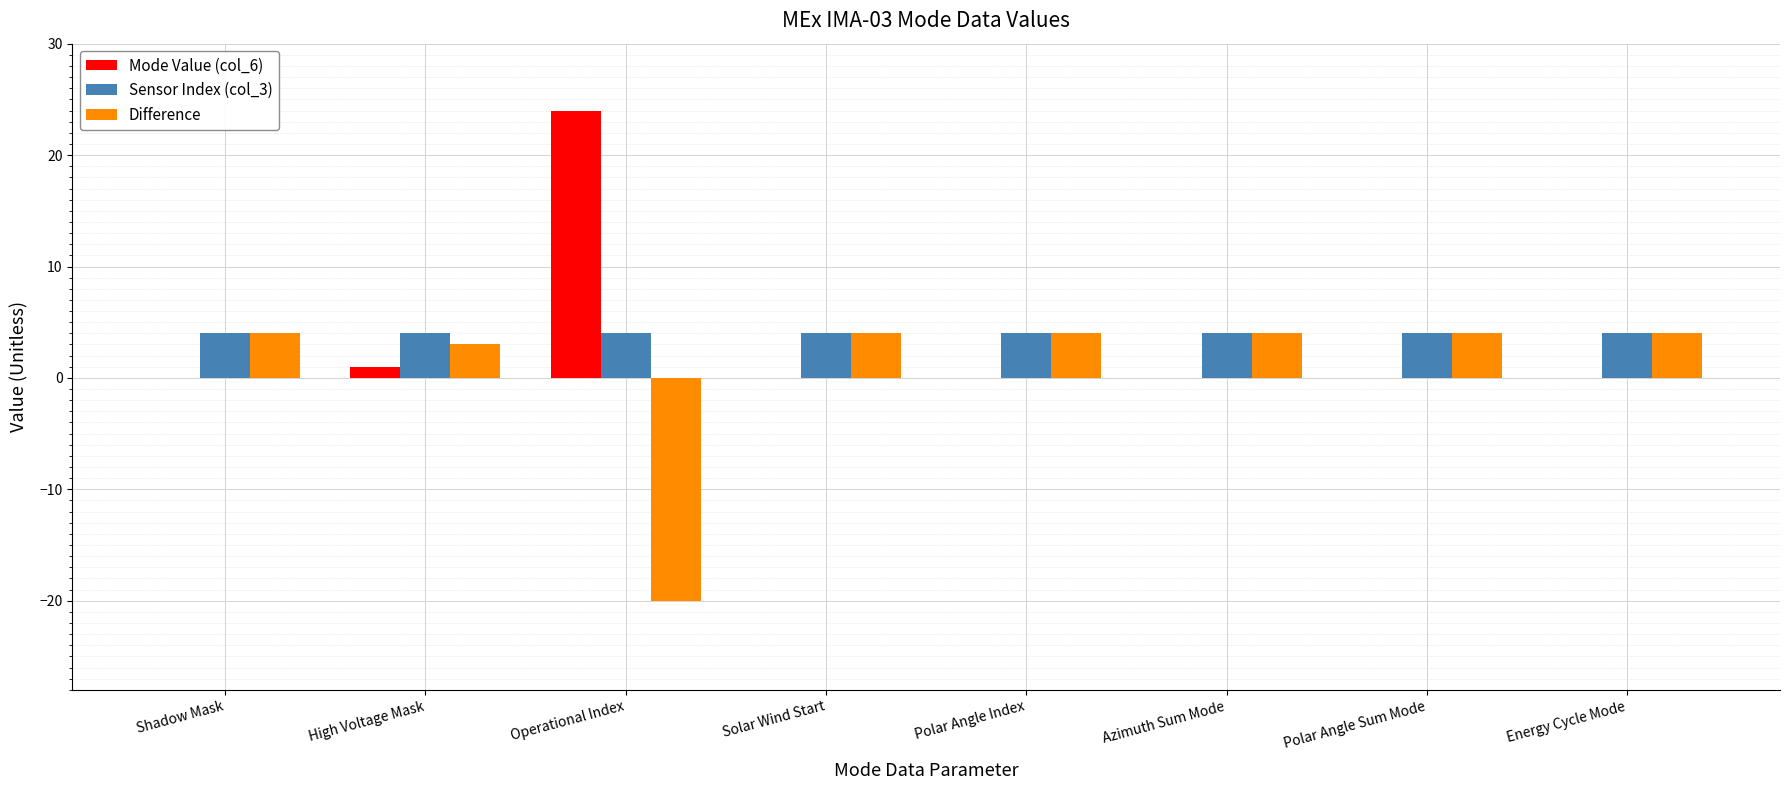

Which label corresponds to the largest value in the chart?

Operational Index